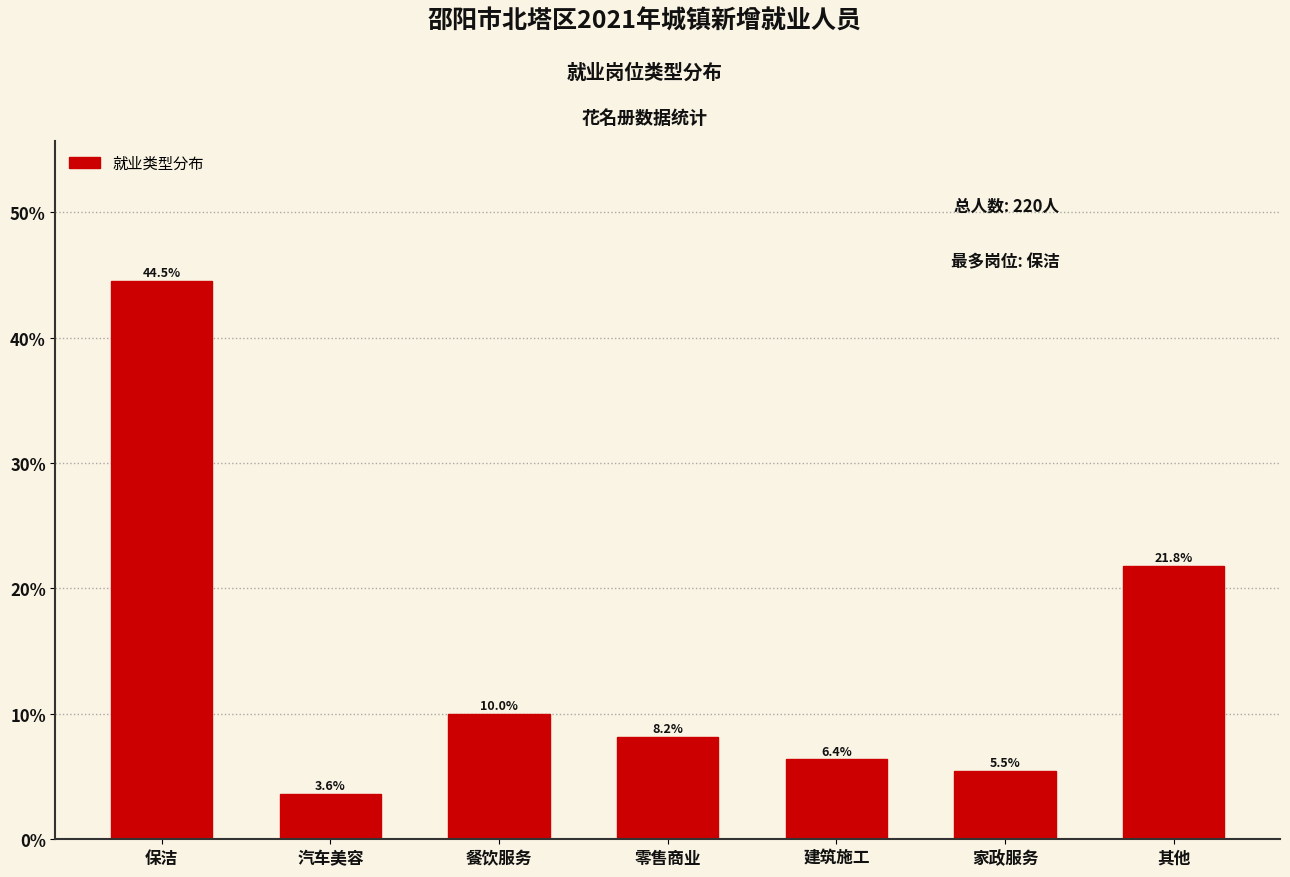

Reading left to right, transcribe all the data shown in this chart.

保洁=44.5	汽车美容=3.6	餐饮服务=10.0	零售商业=8.2	建筑施工=6.4	家政服务=5.5	其他=21.8